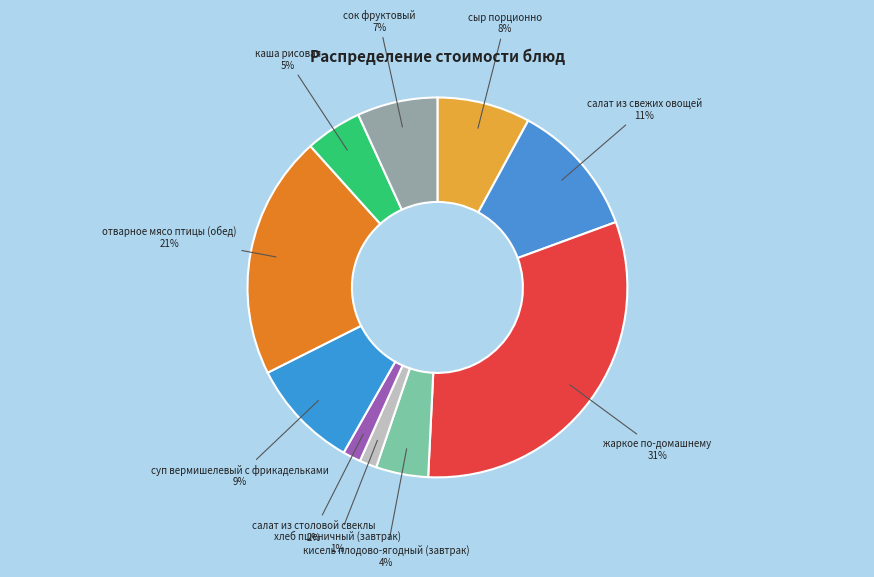

Count the number of slices in the pie.

10